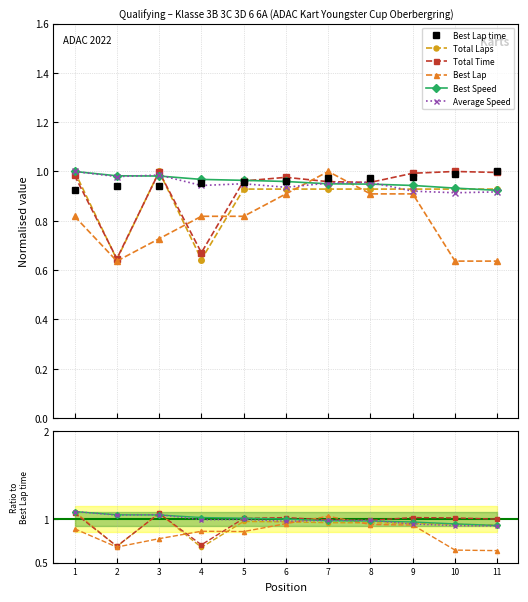

Reading left to right, list all the values displayed in this chart.

Best Lap time: 1=0.9	2=0.9	3=0.9	4=1.0	5=1.0	6=1.0	7=1.0	8=1.0	9=1.0	10=1.0	11=1.0
Total Laps: 1=1.1	2=0.7	3=1.1	4=0.7	5=1.0	6=1.0	7=1.0	8=1.0	9=0.9	10=0.9	11=0.9
Total Time: 1=1.1	2=0.7	3=1.1	4=0.7	5=1.0	6=1.0	7=1.0	8=1.0	9=1.0	10=1.0	11=1.0
Best Lap: 1=0.9	2=0.7	3=0.8	4=0.9	5=0.9	6=0.9	7=1.0	8=0.9	9=0.9	10=0.6	11=0.6
Best Speed: 1=1.1	2=1.0	3=1.0	4=1.0	5=1.0	6=1.0	7=1.0	8=1.0	9=1.0	10=0.9	11=0.9
Average Speed: 1=1.1	2=1.0	3=1.0	4=1.0	5=1.0	6=1.0	7=1.0	8=1.0	9=0.9	10=0.9	11=0.9